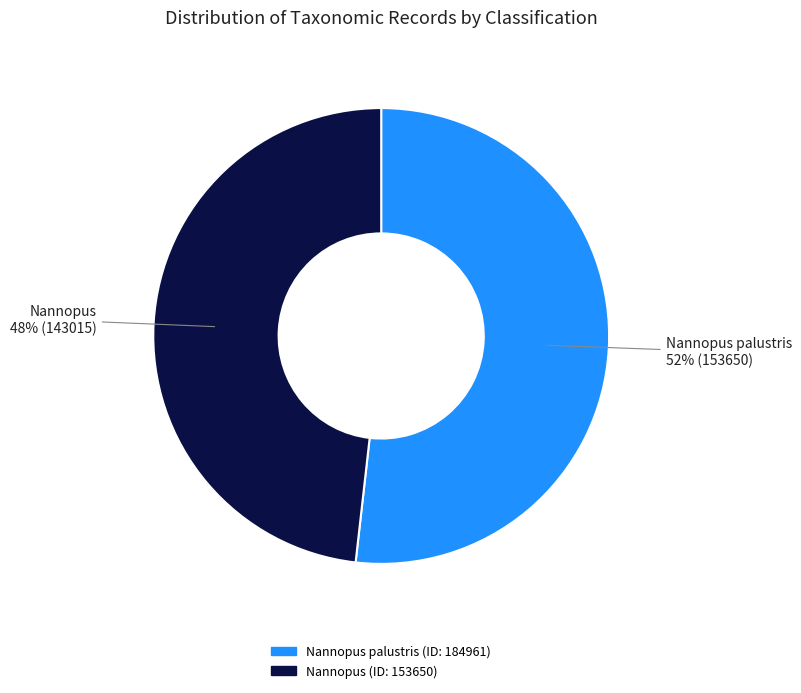

To the nearest percent, what is the difference between the largest and smallest slice percentages?

4%